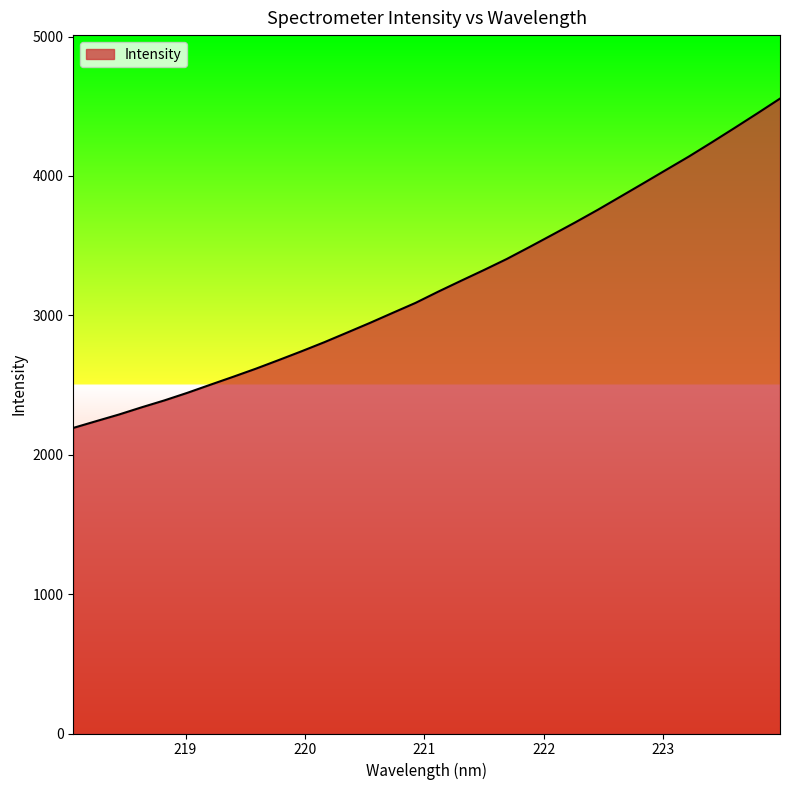

What is the greatest value displayed?

4554.7